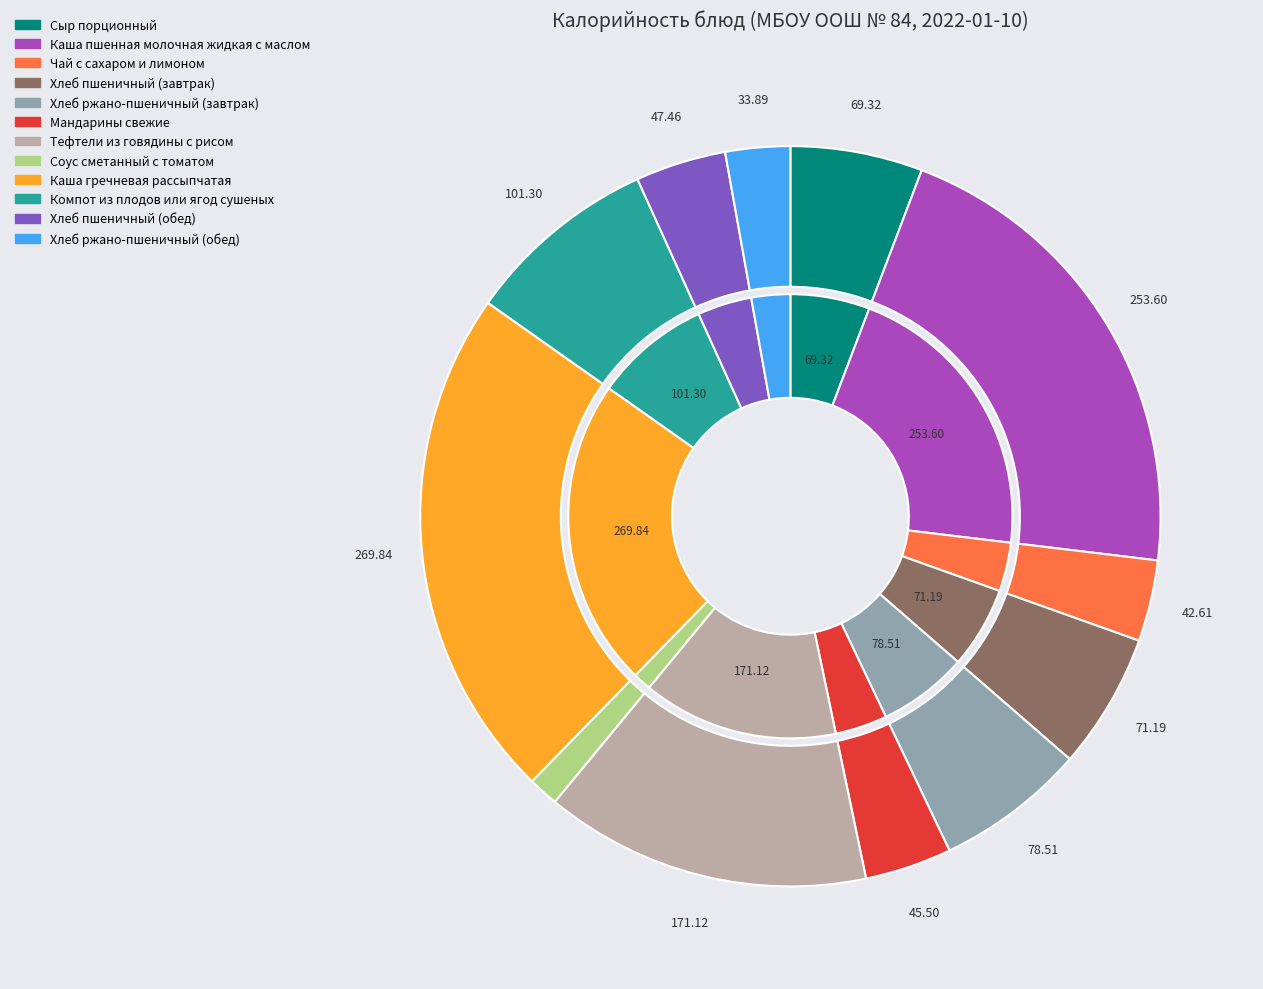

Which category has the smallest portion of the pie?

Соус сметанный с томатом